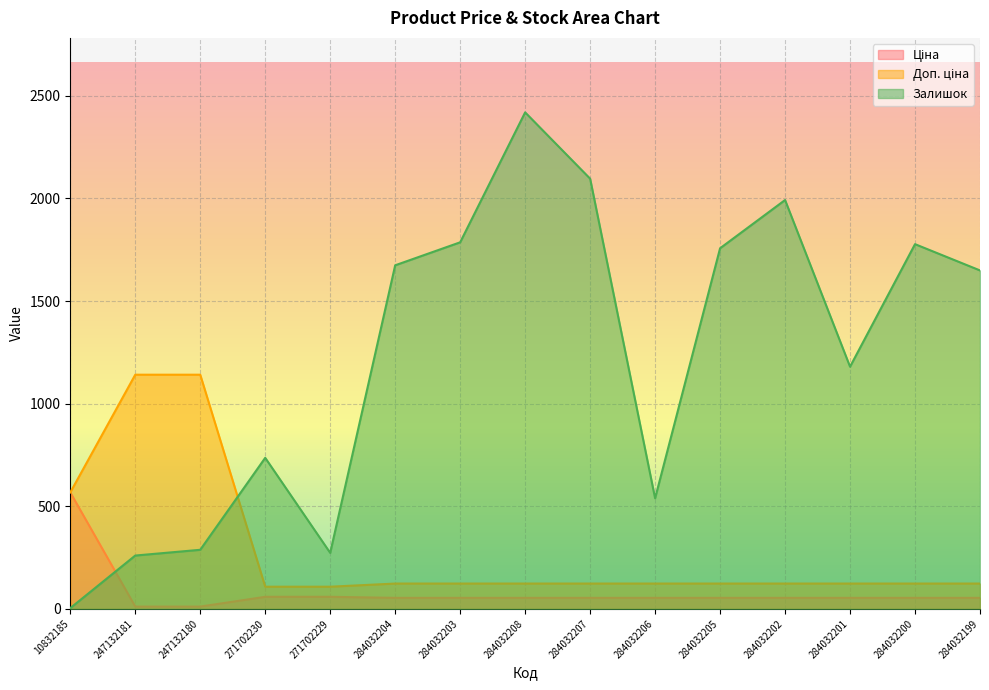

How many values in the Залишок series are below 1649?

7